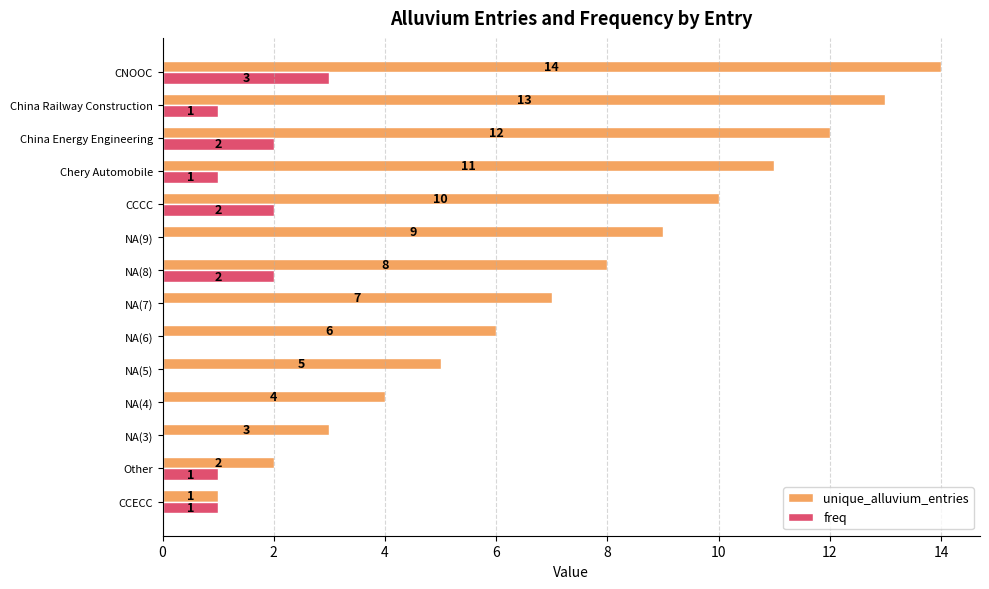

Between NA(9) and CNOOC, which series saw the biggest shift?

unique_alluvium_entries